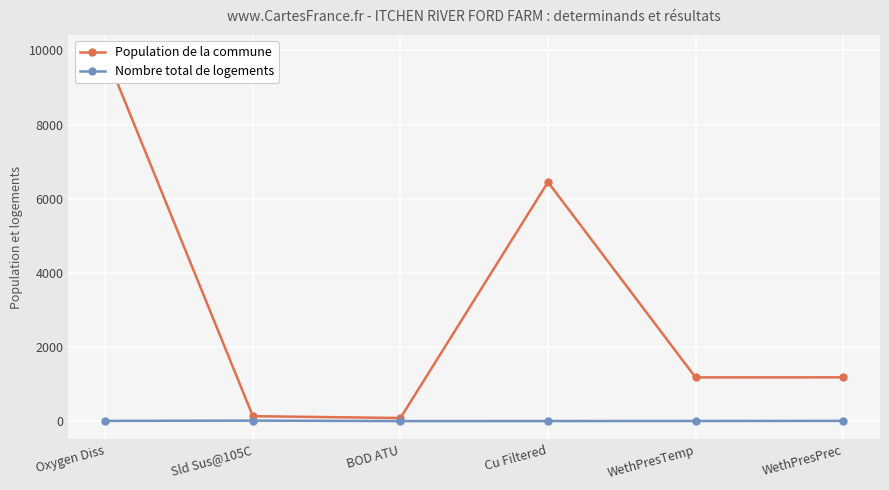

What are all the series names shown in the legend?

Population de la commune, Nombre total de logements